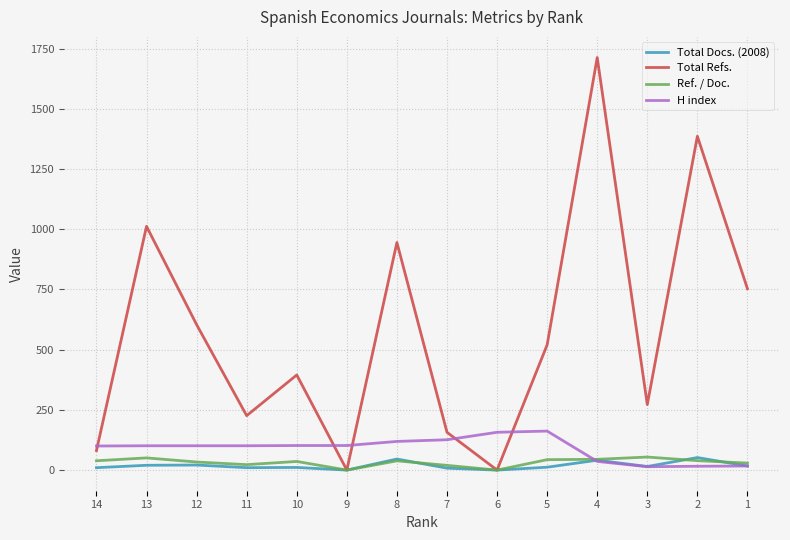

Which category has the lowest value in the Ref. / Doc. series?

9